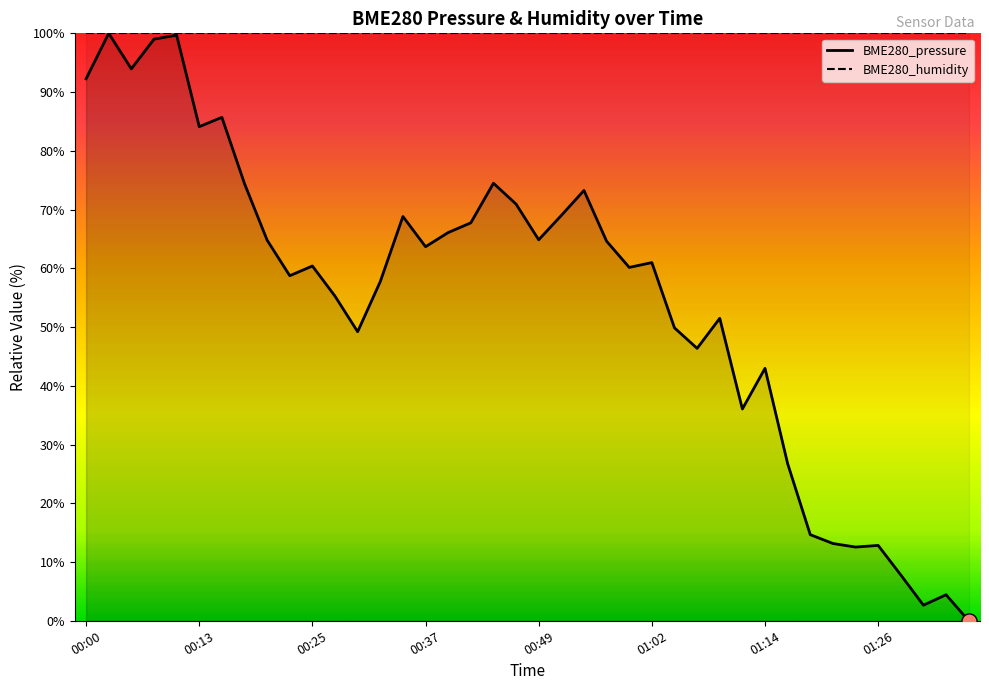

What is the ratio of the value at 00:13 to the value at 00:20?

1.3